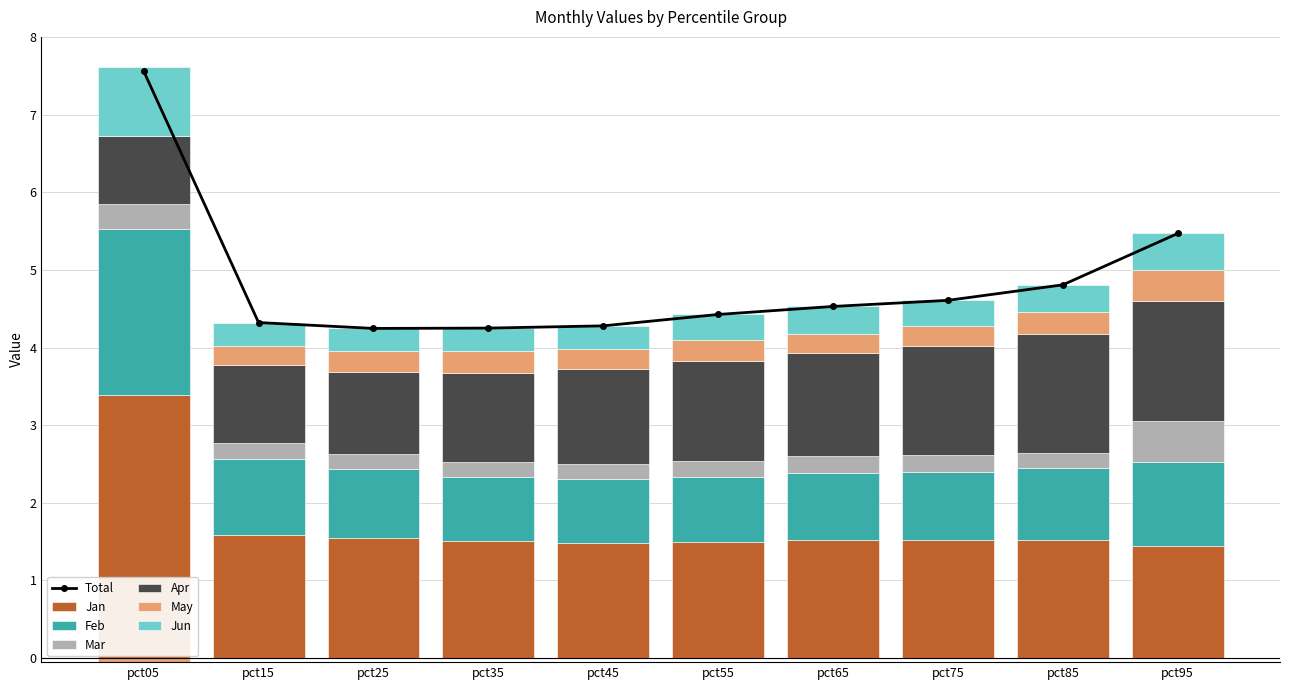

Reading left to right, what are all the values shown in this chart?

Jan: pct05=3.4	pct15=1.6	pct25=1.5	pct35=1.5	pct45=1.5	pct55=1.5	pct65=1.5	pct75=1.5	pct85=1.5	pct95=1.4
Feb: pct05=2.1	pct15=1.0	pct25=0.9	pct35=0.8	pct45=0.8	pct55=0.8	pct65=0.9	pct75=0.9	pct85=0.9	pct95=1.1
Mar: pct05=0.3	pct15=0.2	pct25=0.2	pct35=0.2	pct45=0.2	pct55=0.2	pct65=0.2	pct75=0.2	pct85=0.2	pct95=0.5
Apr: pct05=0.9	pct15=1.0	pct25=1.1	pct35=1.1	pct45=1.2	pct55=1.3	pct65=1.3	pct75=1.4	pct85=1.5	pct95=1.5
May: pct05=0.0	pct15=0.2	pct25=0.3	pct35=0.3	pct45=0.3	pct55=0.3	pct65=0.2	pct75=0.3	pct85=0.3	pct95=0.4
Jun: pct05=0.9	pct15=0.3	pct25=0.3	pct35=0.3	pct45=0.3	pct55=0.3	pct65=0.4	pct75=0.3	pct85=0.4	pct95=0.5